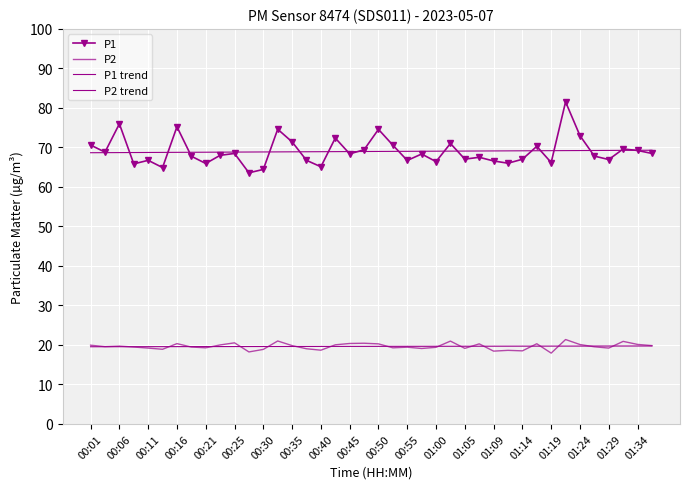

How many intersections are there between P1 and P1 trend?

17